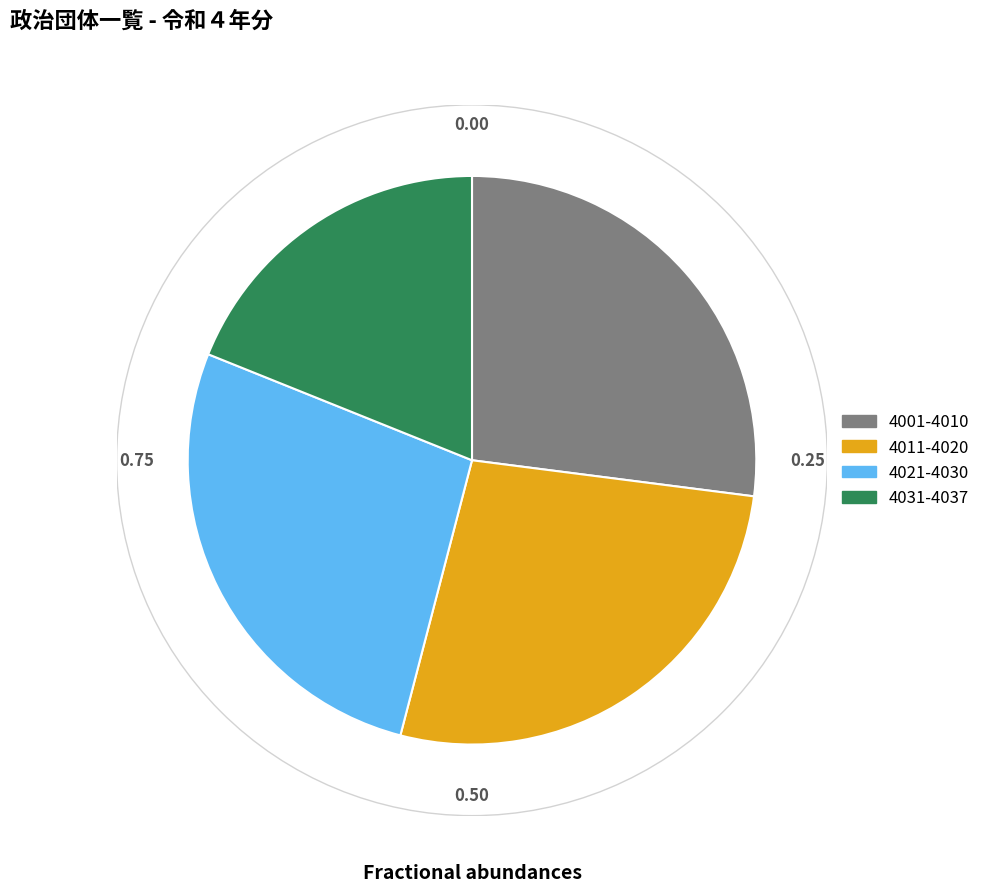

Which has a higher value, 4031-4037 or 4011-4020?

4011-4020